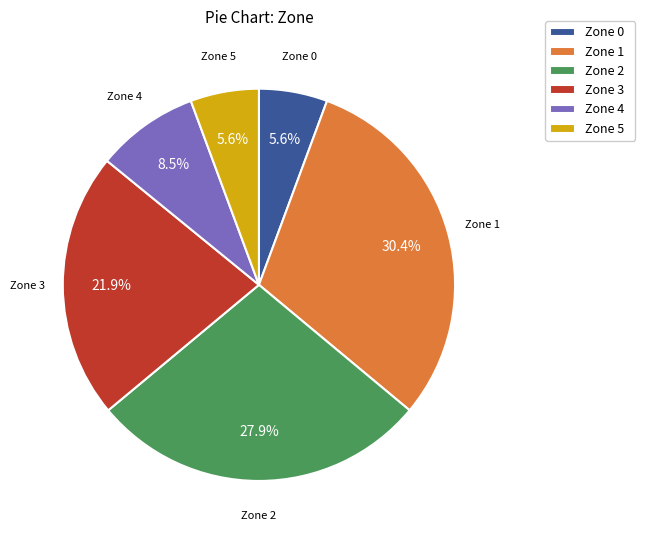

To the nearest percent, what is the average slice percentage?

17%